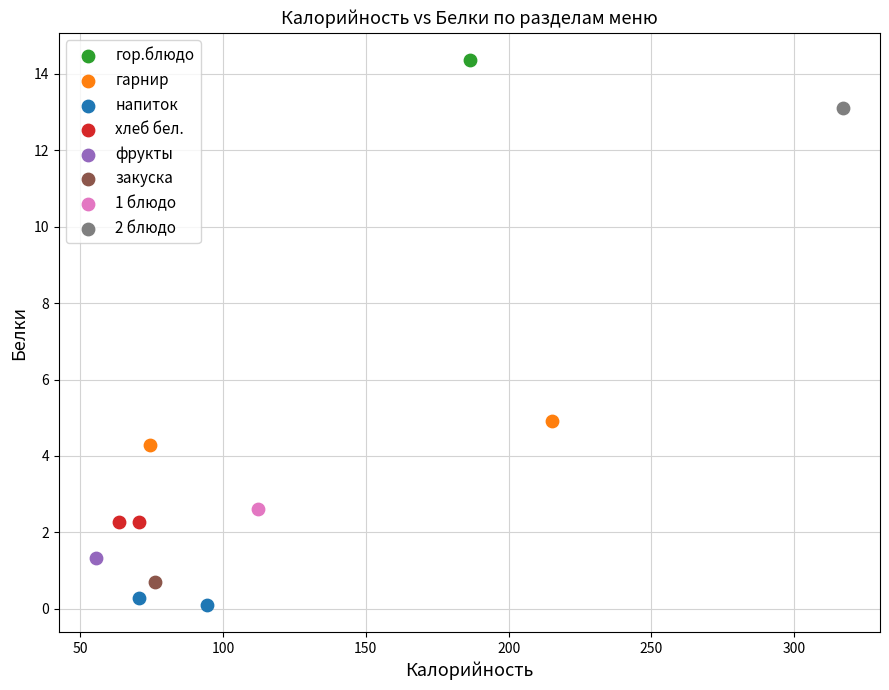

What are all the series names shown in the legend?

гор.блюдо, гарнир, напиток, хлеб бел., фрукты, закуска, 1 блюдо, 2 блюдо